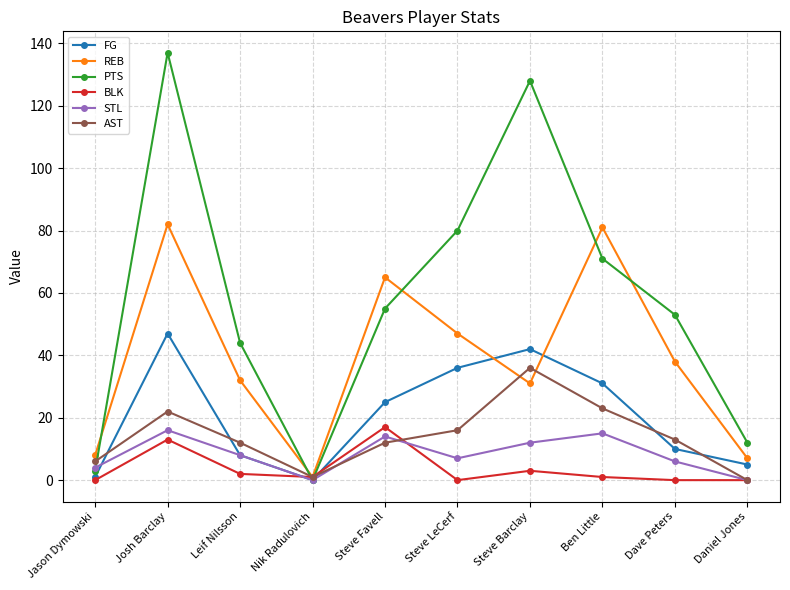

The BLK series shows 3 at Steve Barclay. True or false?

True